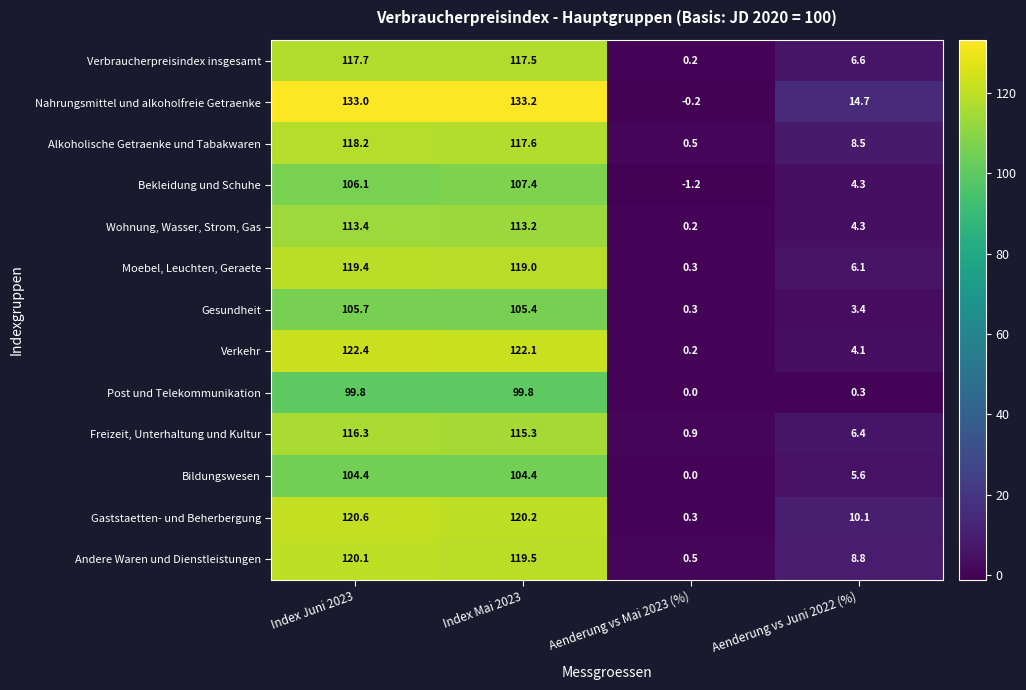

How many data points in Verkehr are less than 122?

2